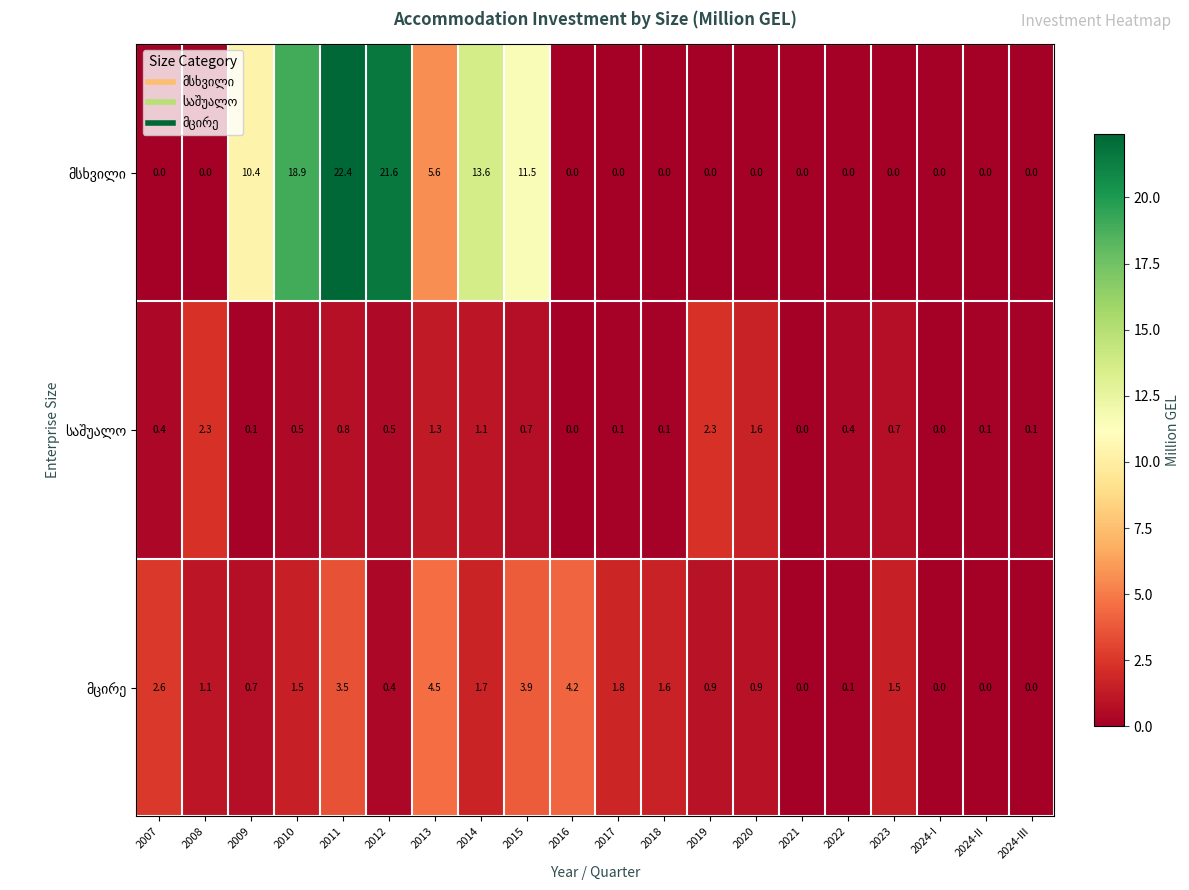

What is the spread (max minus min) of values at 2018?

1.6